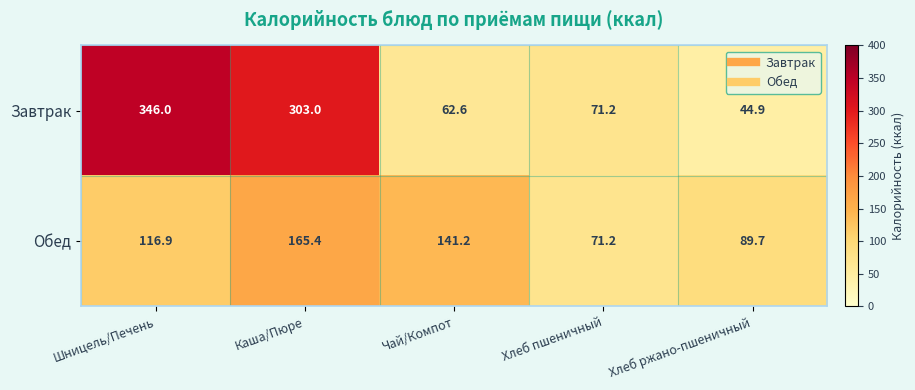

Rank the series by their maximum value, from lowest to highest.

Обед, Завтрак